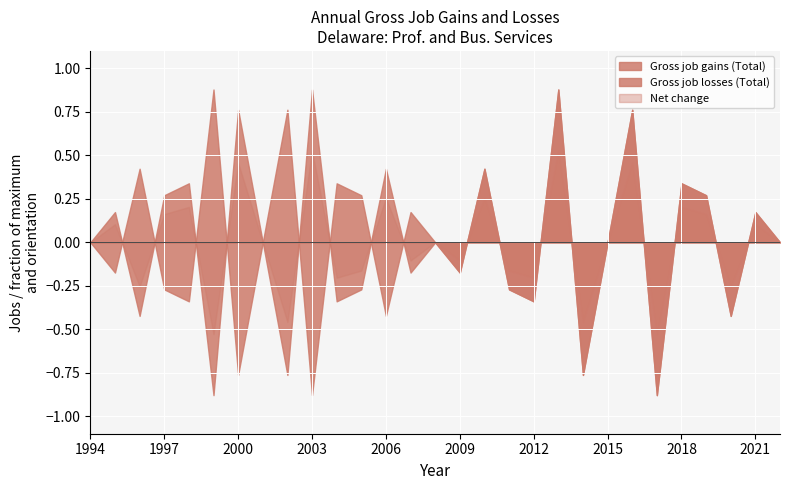

Rank the series at 2012 from lowest to highest value.

Gross job losses (Total), Gross job gains (Total), Net change